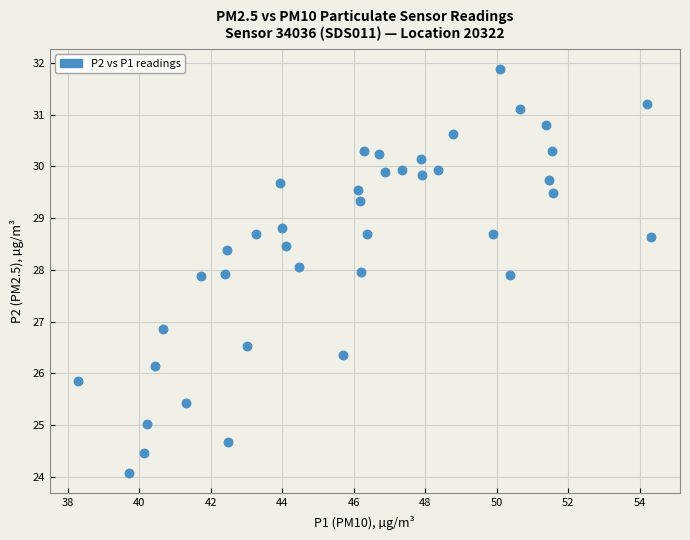

What Y value in the scatter plot is closest to 27?

26.9